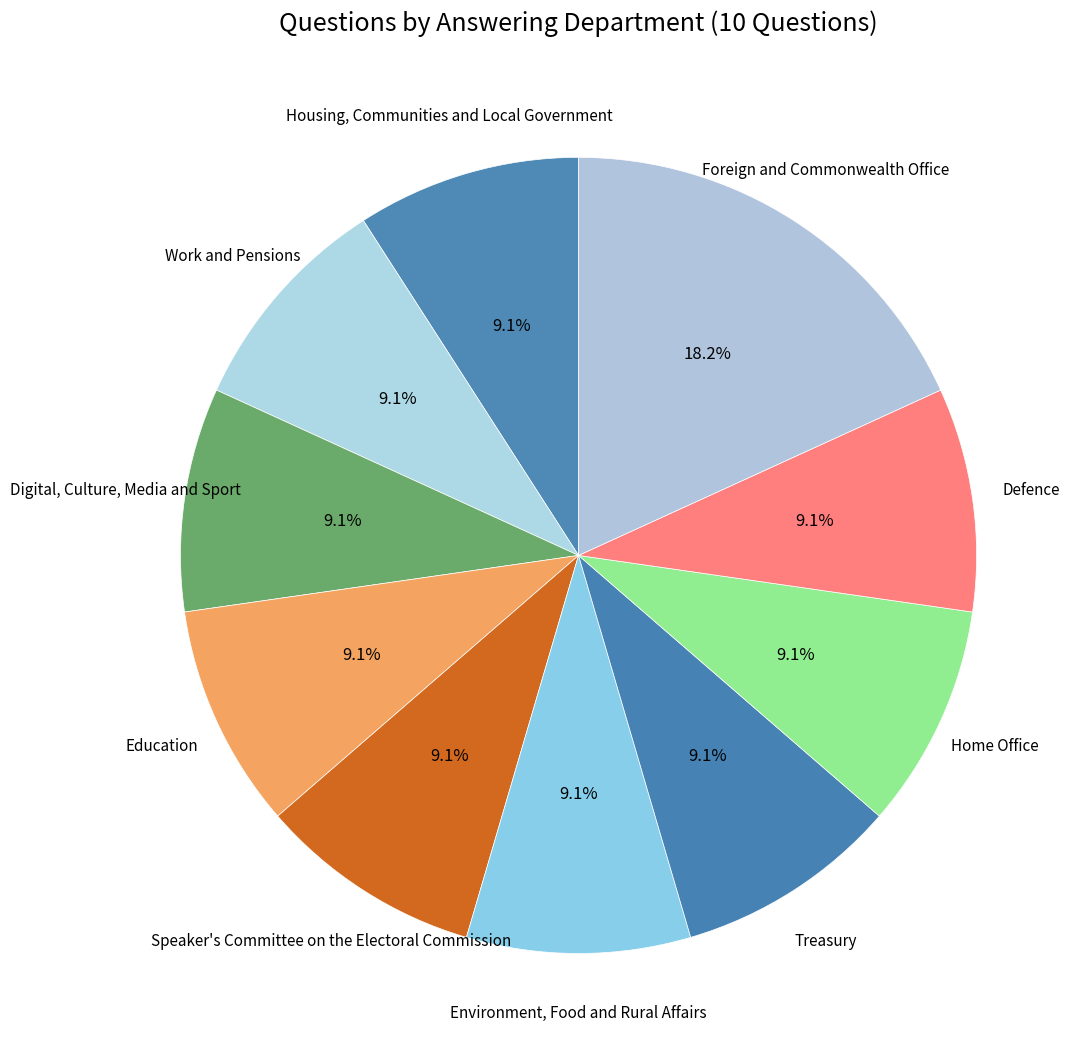

Which category has the biggest portion of the pie?

Foreign and Commonwealth Office